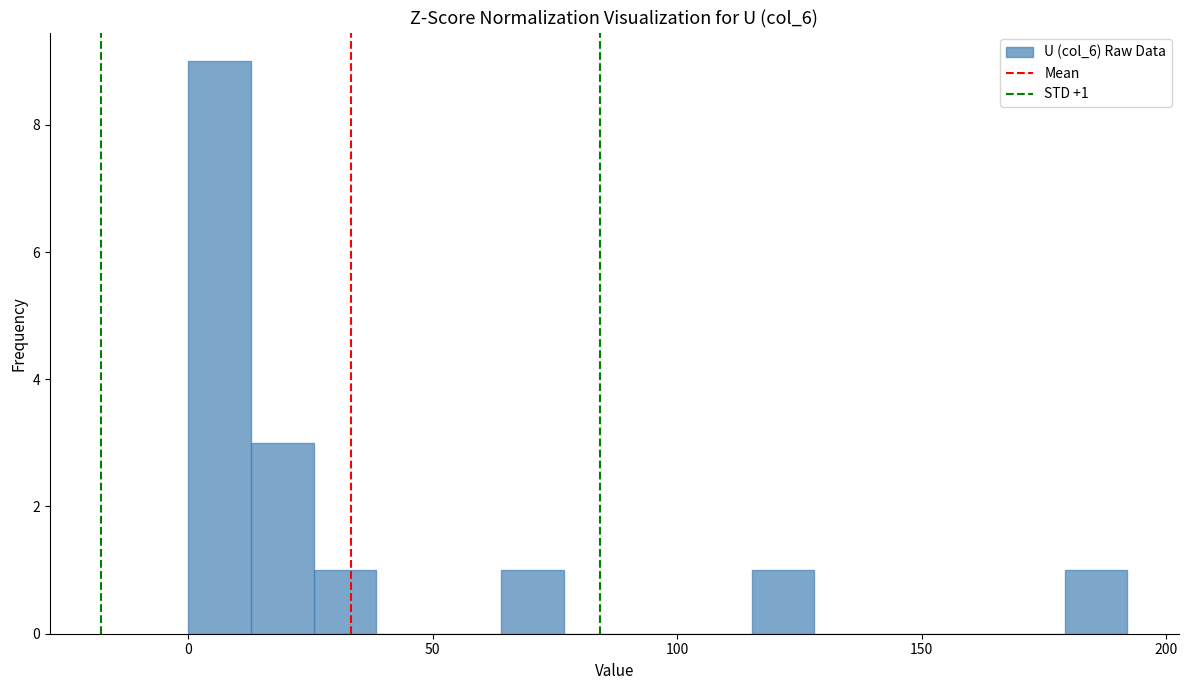

Read against the x-axis, roughly where is the centre of the tallest bar?

5